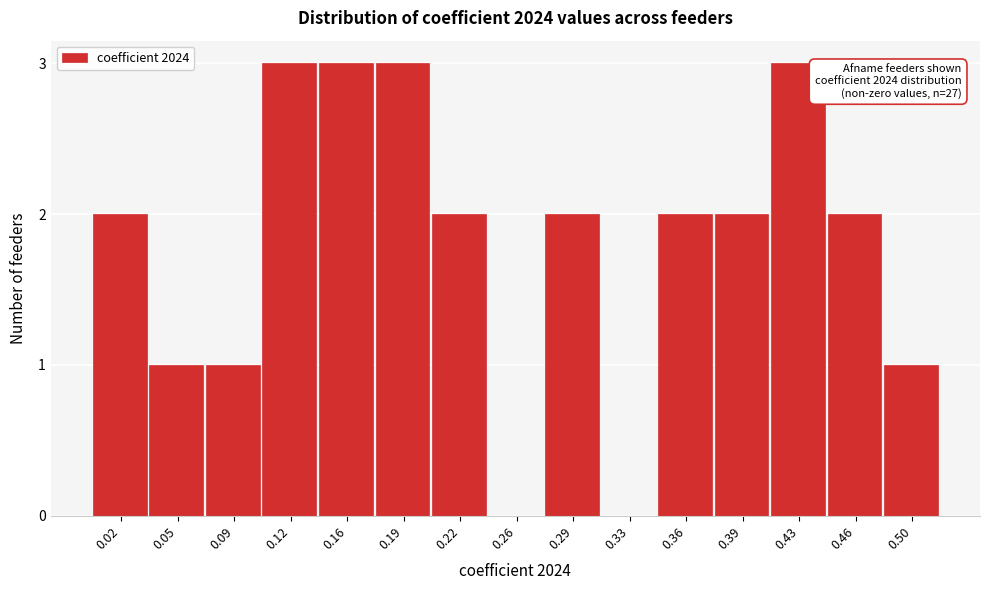

Reading left to right, list all the values displayed in this chart.

0.02=2	0.05=1	0.09=1	0.12=3	0.16=3	0.19=3	0.22=2	0.26=0	0.29=2	0.33=0	0.36=2	0.39=2	0.43=3	0.46=2	0.50=1